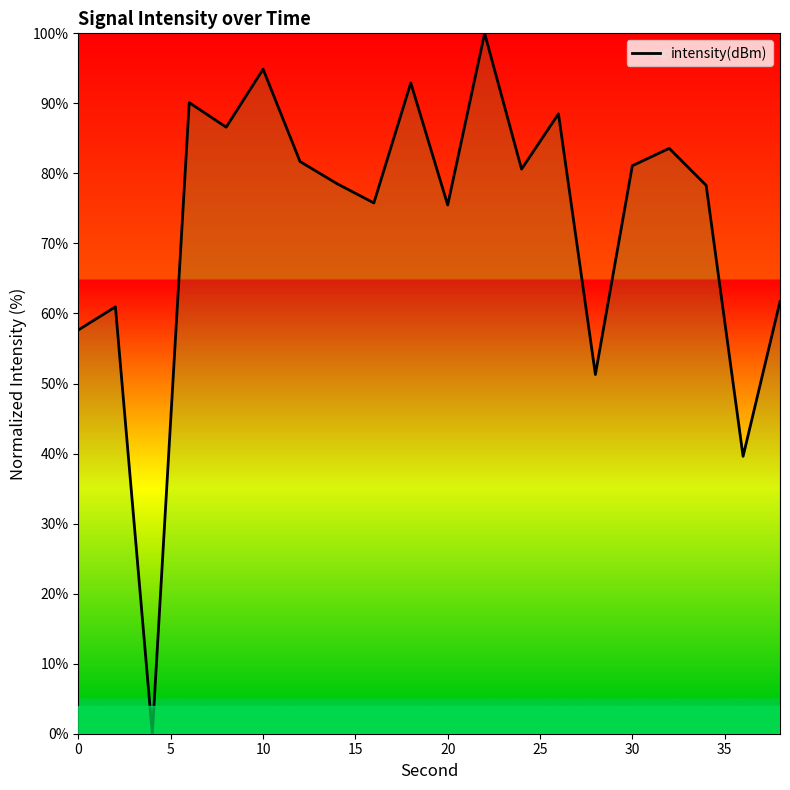

What is the maximum value shown in the chart?

100.0